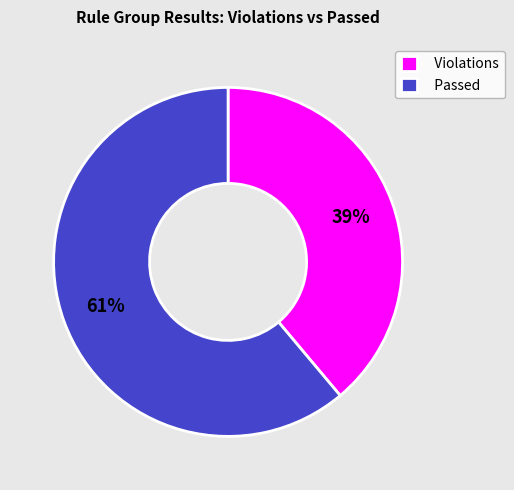

How many segments does this pie chart have?

2